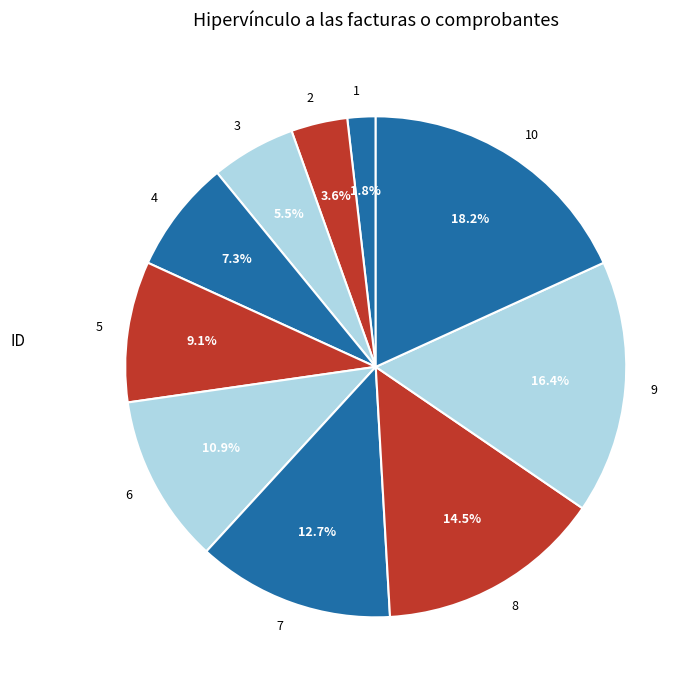

Rank the categories by value from highest to lowest.

10, 9, 8, 7, 6, 5, 4, 3, 2, 1